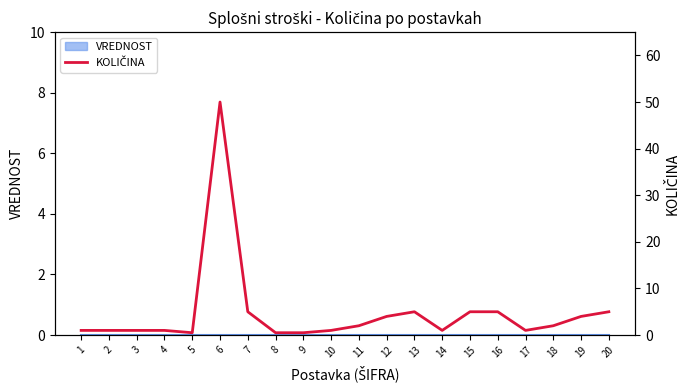

At which label does the data first exceed 2?

6